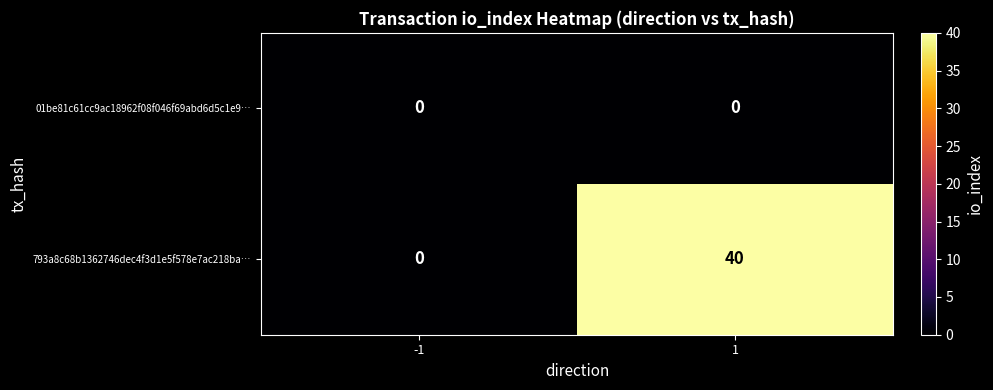

The 793a8c68b1362746dec4f3d1e5f578e7ac218ba… series shows -14 at -1. True or false?

False